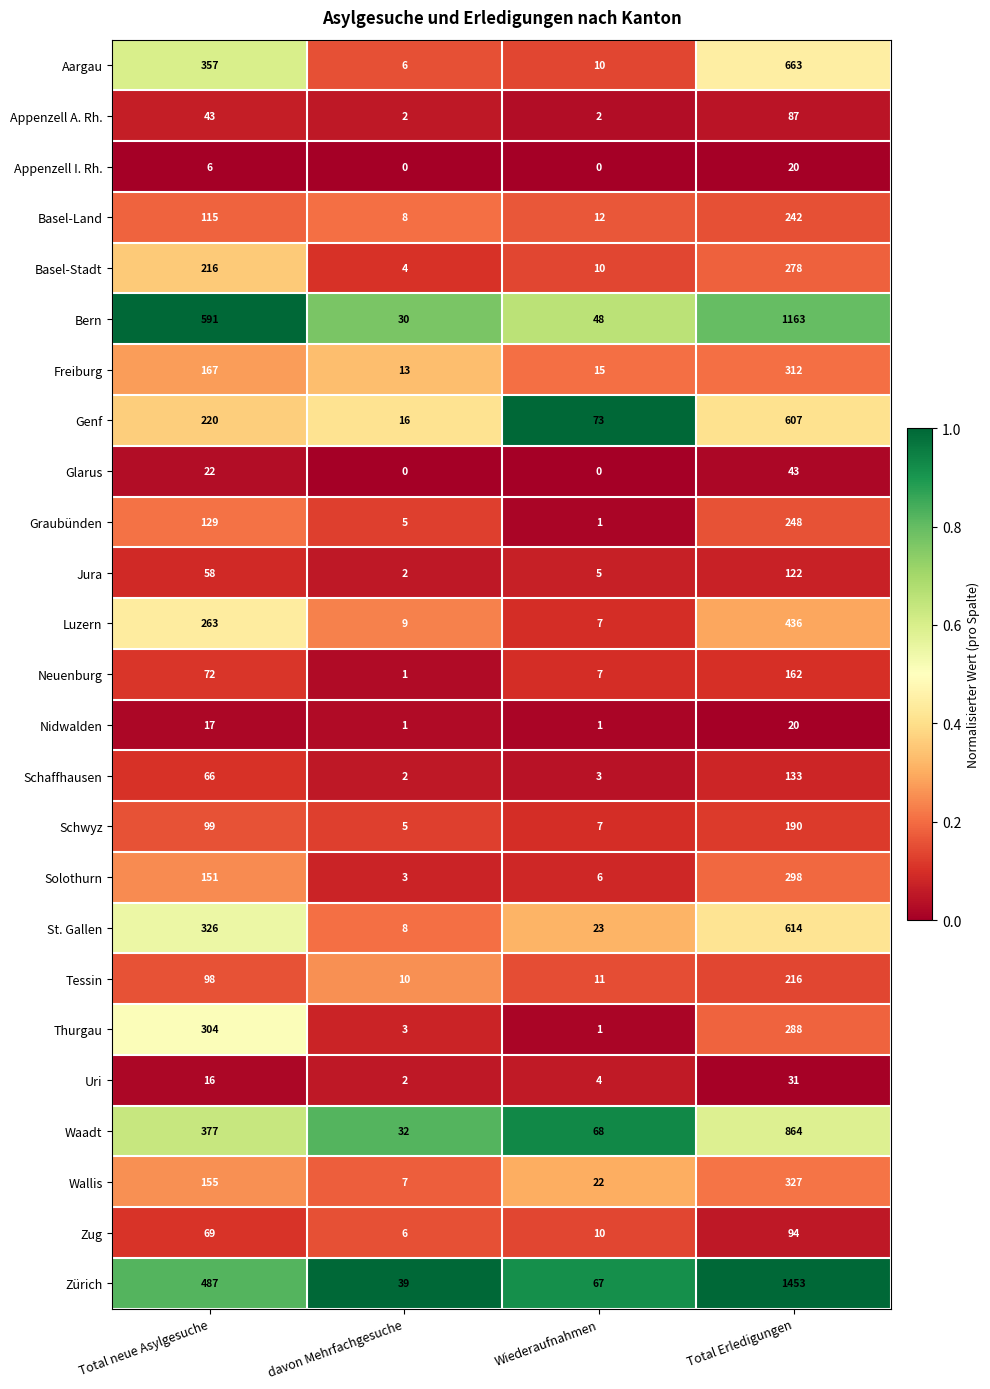

What is the average value of the Zug series?

45